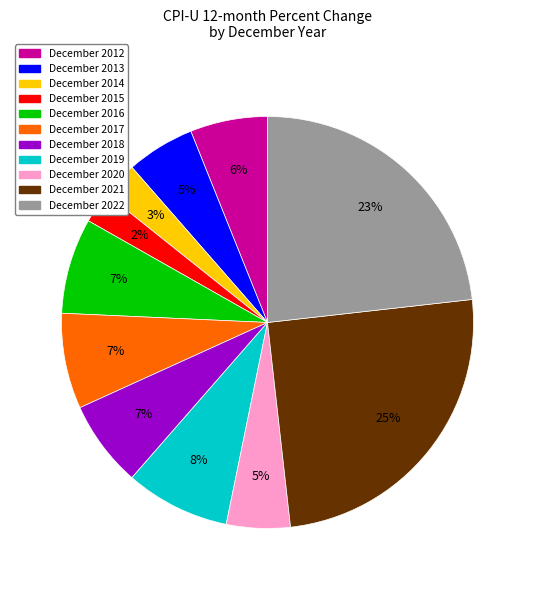

What is the ratio of the value at December 2014 to the value at December 2018?

0.4